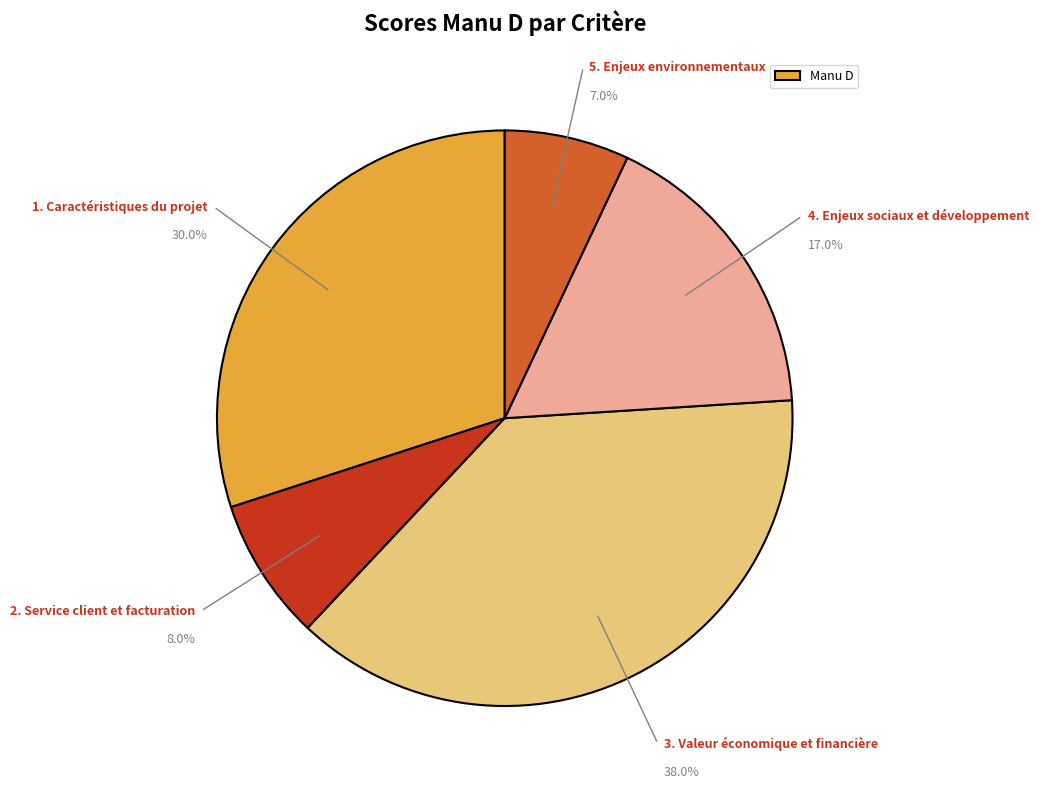

Does any single category account for the majority?

No